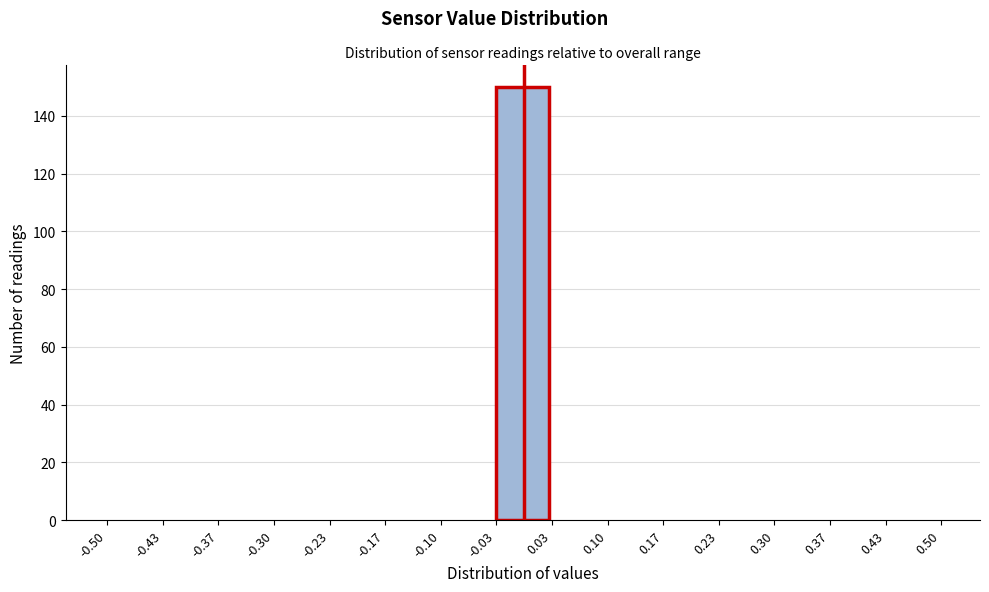

Reading left to right, list every bar in this chart as the range it spans on the x-axis followed by its height. The values are not printed on the chart, so give them approximately, as read against the axis.

-0.50 to -0.43: 0
-0.43 to -0.37: 0
-0.37 to -0.30: 0
-0.30 to -0.23: 0
-0.23 to -0.17: 0
-0.17 to -0.10: 0
-0.10 to -0.03: 0
-0.03 to 0.03: 150
0.03 to 0.10: 0
0.10 to 0.17: 0
0.17 to 0.23: 0
0.23 to 0.30: 0
0.30 to 0.37: 0
0.37 to 0.43: 0
0.43 to 0.50: 0